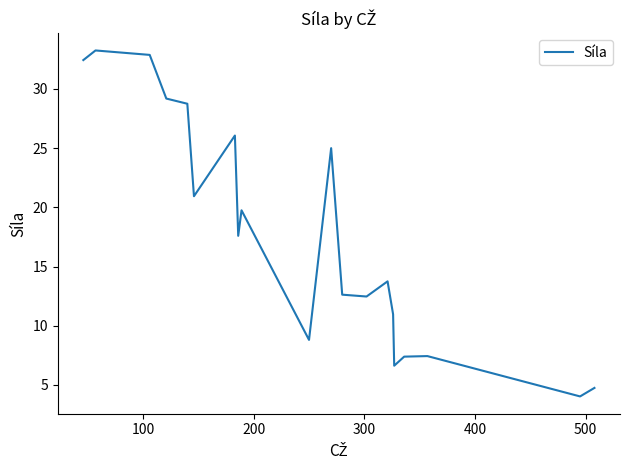

What is the smallest value displayed?

4.0